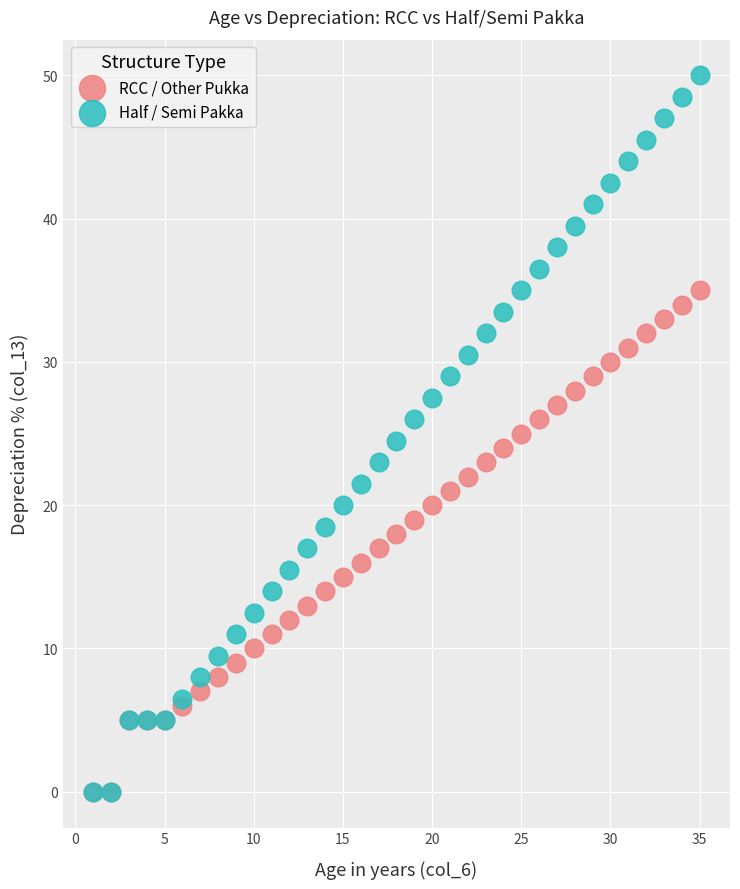

Which series has the widest spread of Y values?

Half / Semi Pakka